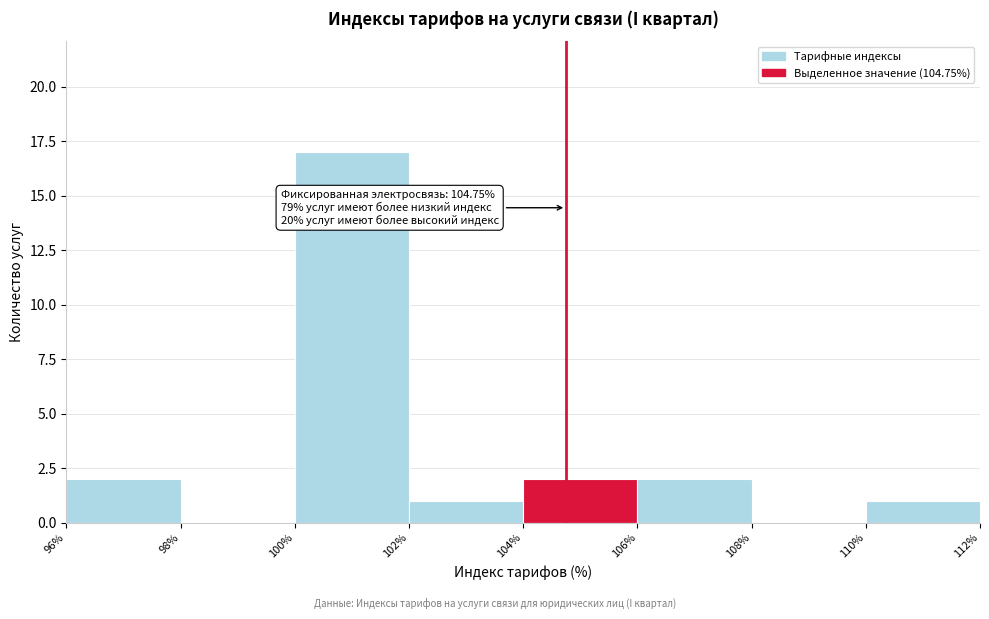

Which range on the x-axis has the tallest bar?

100% to 102%